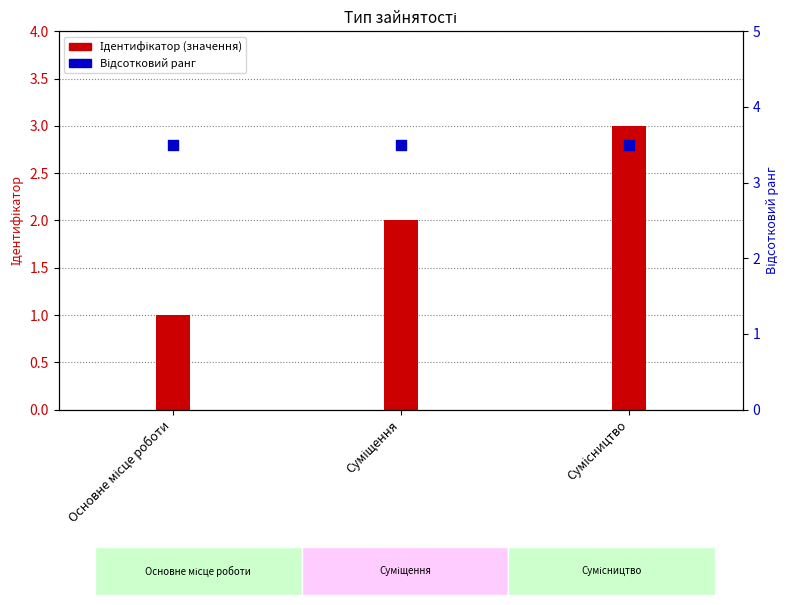

At which category is the sum across all series the highest?

Сумісництво